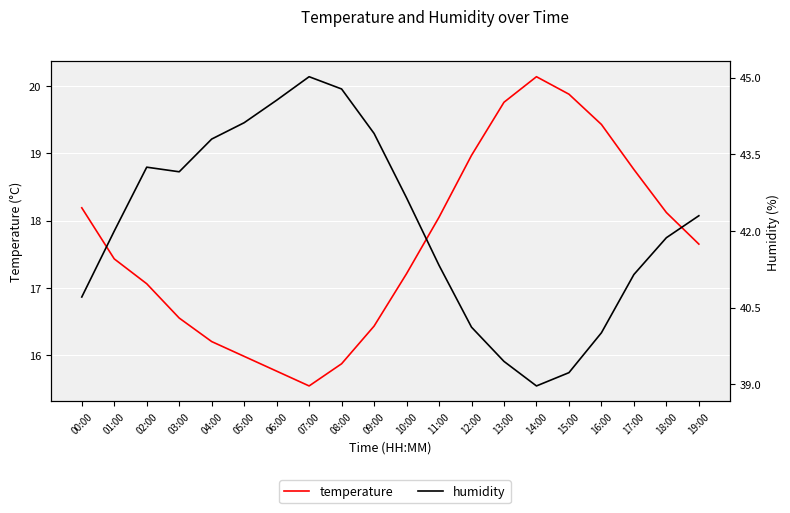

Rank the series at 12:00 from lowest to highest value.

temperature, humidity